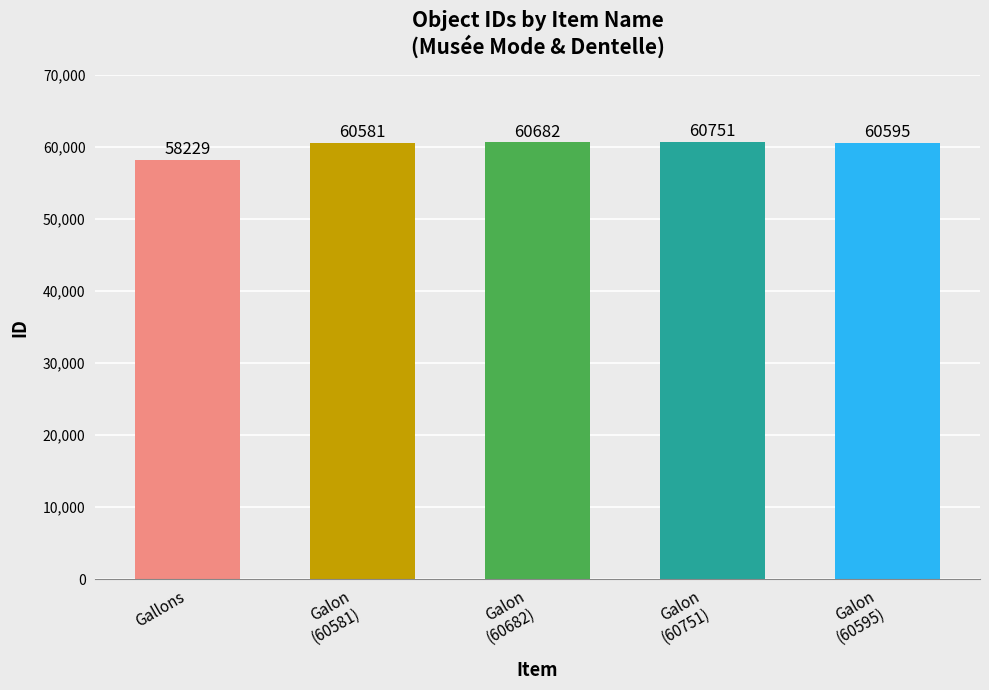

At which label is the value closest to 59490?

Galon
(60581)